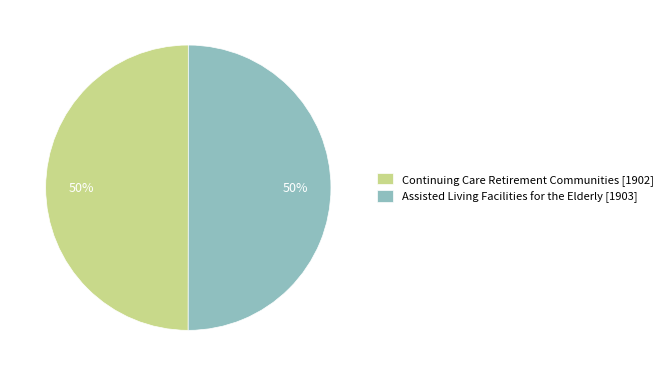

Combined, do Continuing Care Retirement Communities [1902] and Assisted Living Facilities for the Elderly [1903] account for over 50%?

Yes